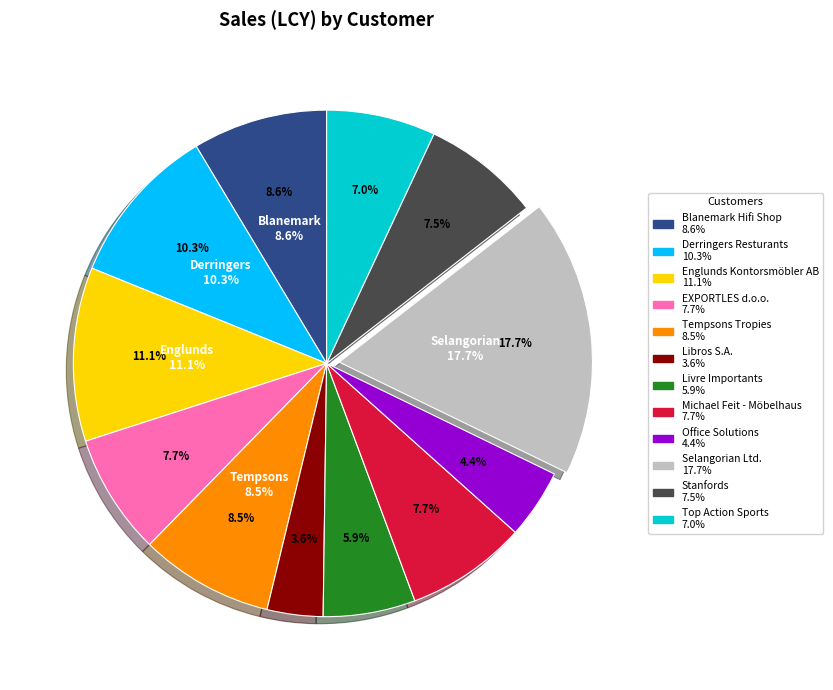

Is the sum of Blanemark Hifi Shop and Office Solutions greater than half?

No